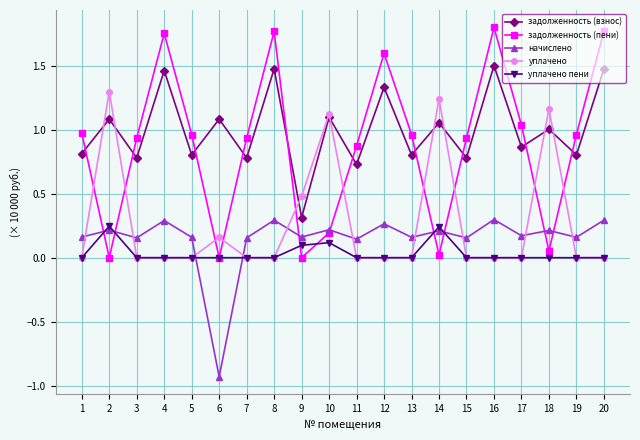

True or false: задолженность (взнос) and начислено cross at least once.

False